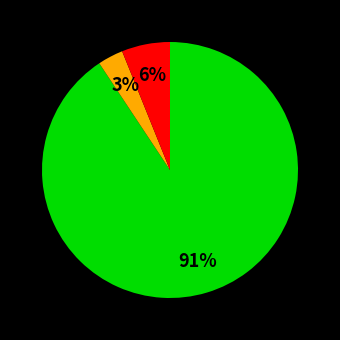

To the nearest percent, what is the average slice percentage?

33%